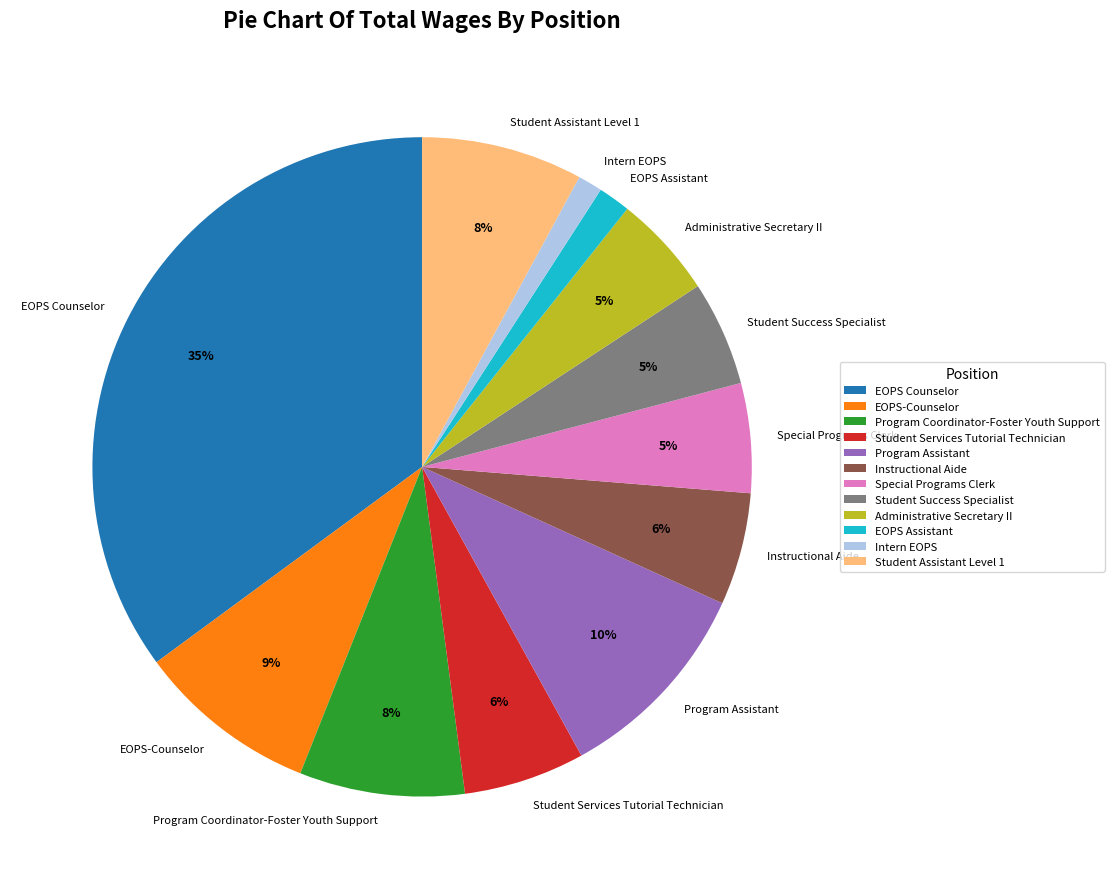

Do Student Services Tutorial Technician and EOPS-Counselor together represent more than half of the pie?

No